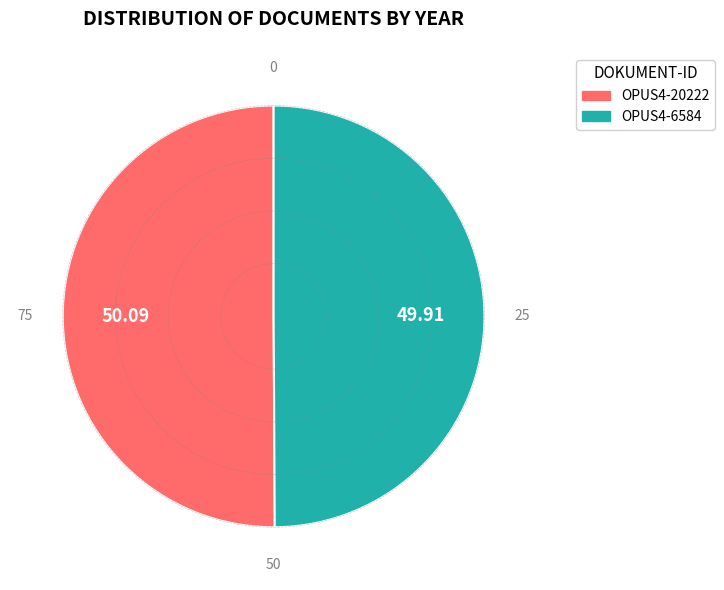

Is it true that OPUS4-6584 is 50% of the pie?

True